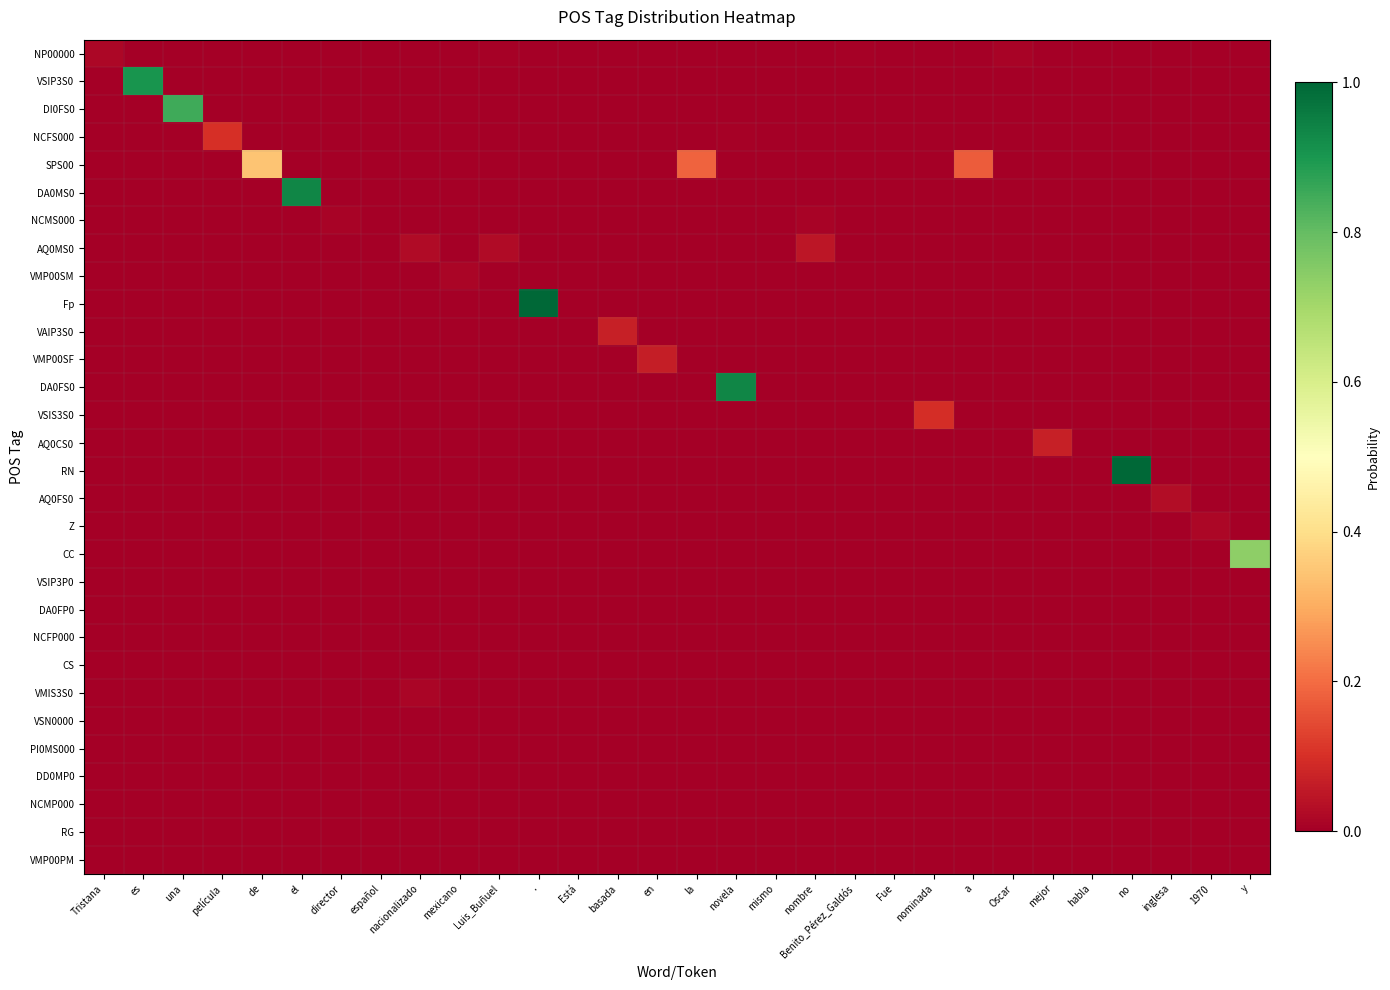

Between nominada and a, which series saw the biggest shift?

SPS00